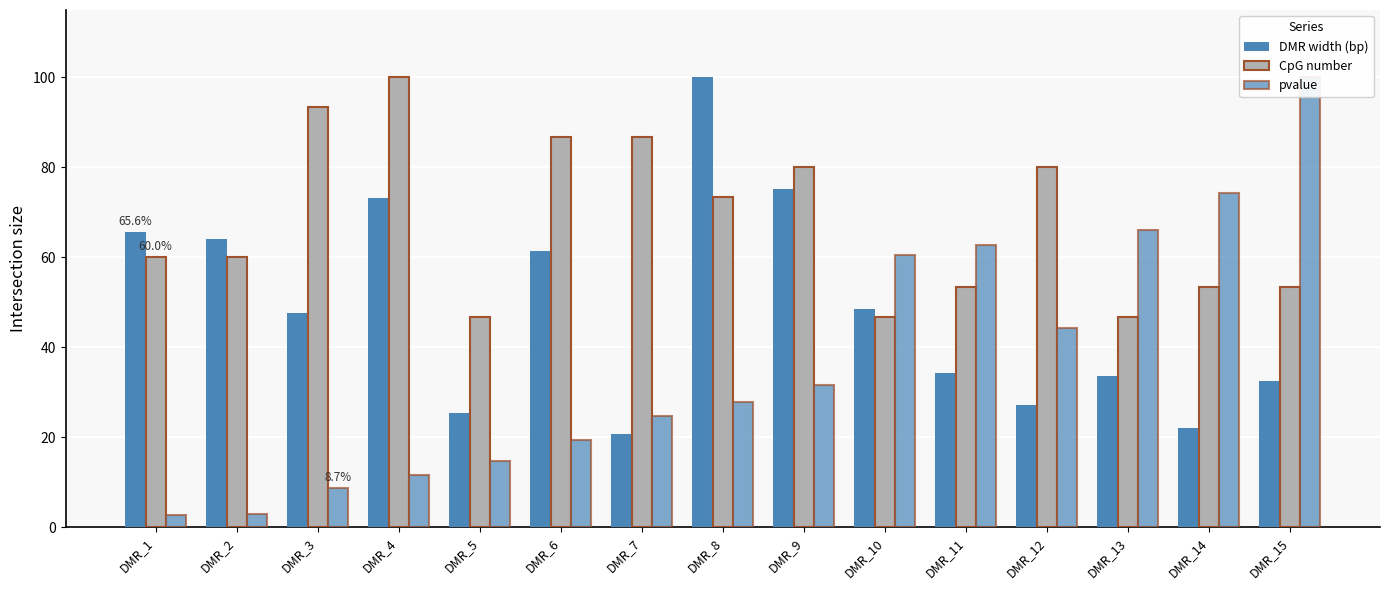

What is the value of the CpG number bar at the 2nd from the left?

60.0